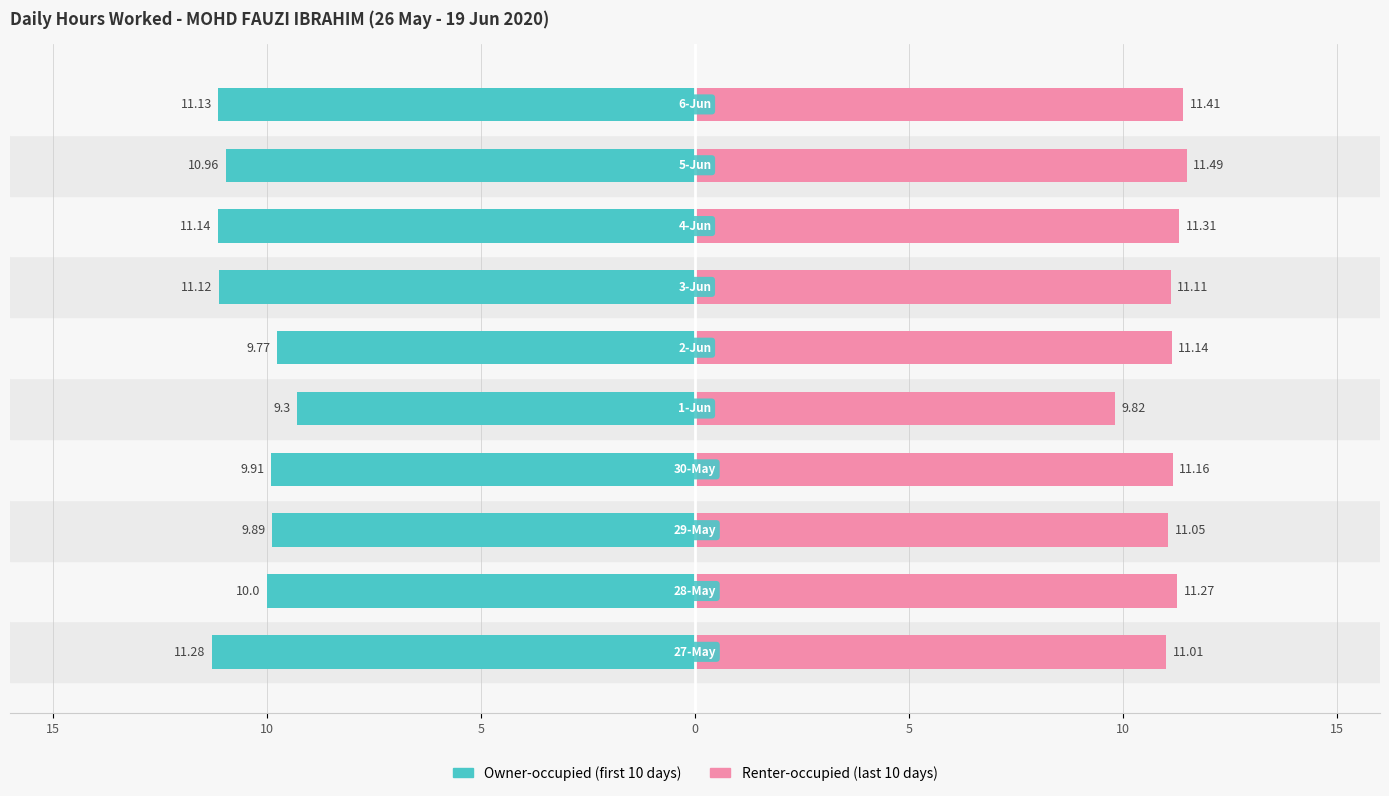

What is the greatest value displayed?

11.5